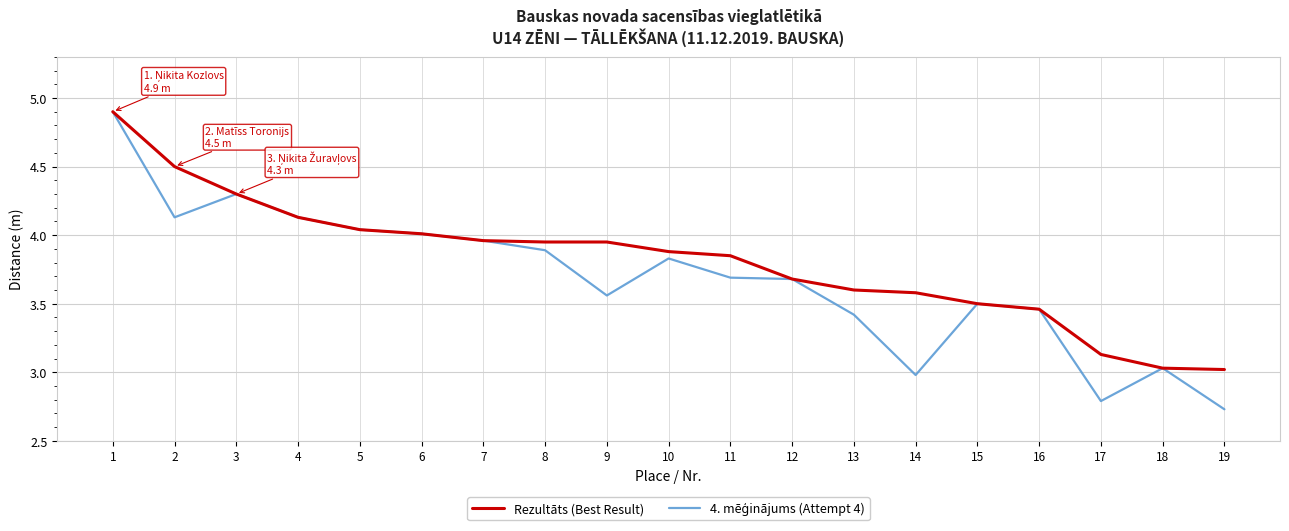

What is the difference between the highest and lowest values at 9?

0.4